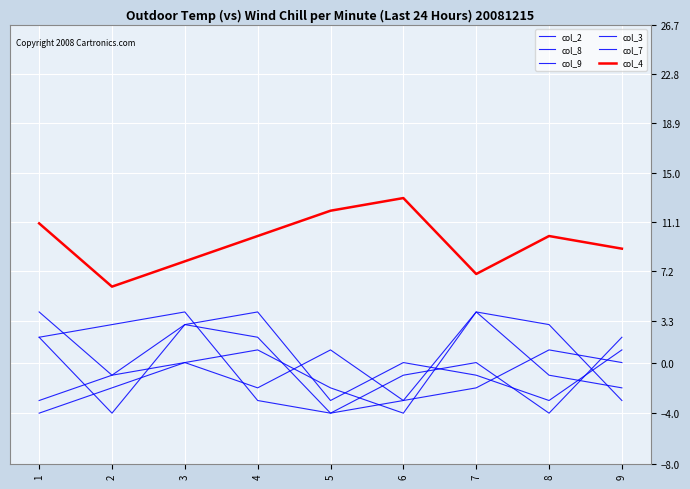

Reading left to right, list all the values displayed in this chart.

col_2: 1=2	2=-4	3=3	4=4	5=-3	6=0	7=-1	8=-3	9=1
col_8: 1=-3	2=-1	3=0	4=-2	5=1	6=-3	7=4	8=-1	9=-2
col_9: 1=4	2=-1	3=3	4=2	5=-4	6=-3	7=-2	8=1	9=0
col_3: 1=2	2=3	3=4	4=-3	5=-4	6=-1	7=0	8=-4	9=2
col_7: 1=-4	2=-2	3=0	4=1	5=-2	6=-4	7=4	8=3	9=-3
col_4: 1=11	2=6	3=8	4=10	5=12	6=13	7=7	8=10	9=9